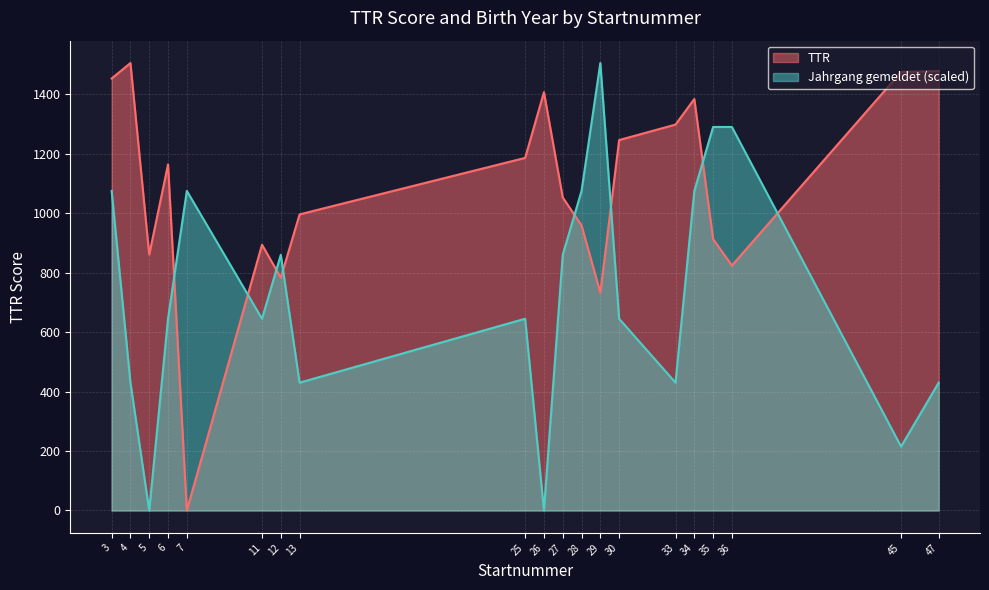

What are all the series names shown in the legend?

TTR, Jahrgang gemeldet (scaled)